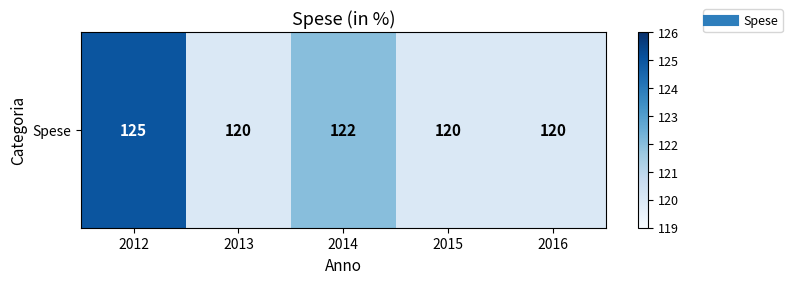

How many values exceed 120?

2